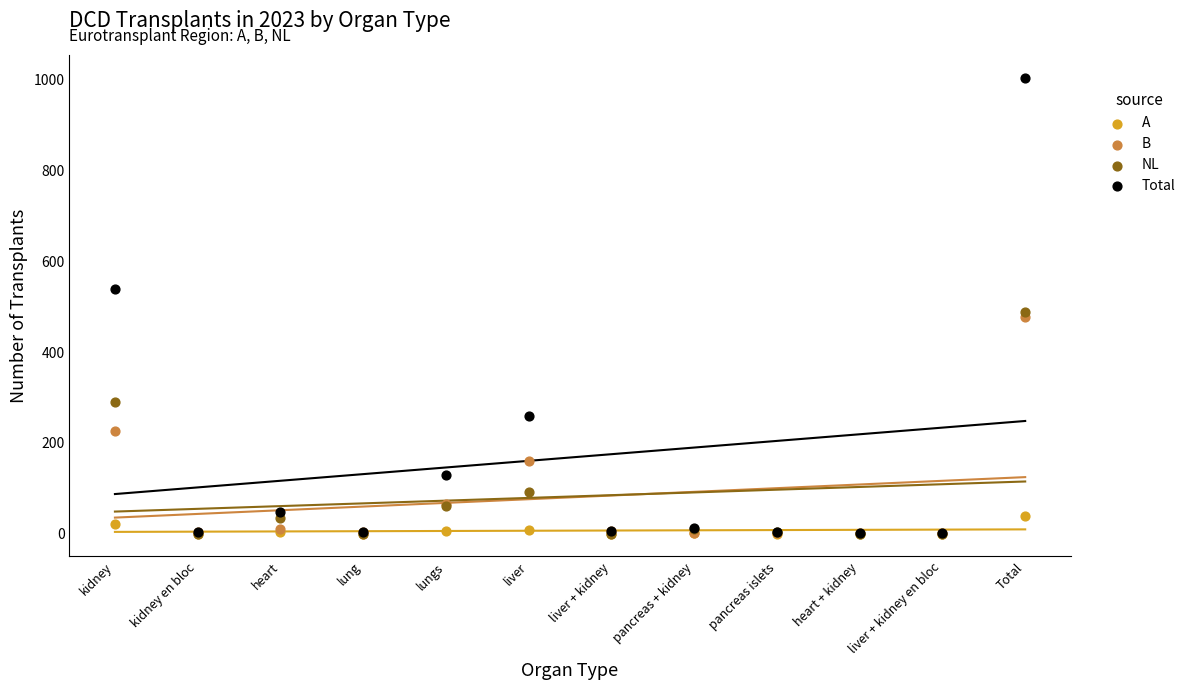

Which series contains the highest Y value?

Total